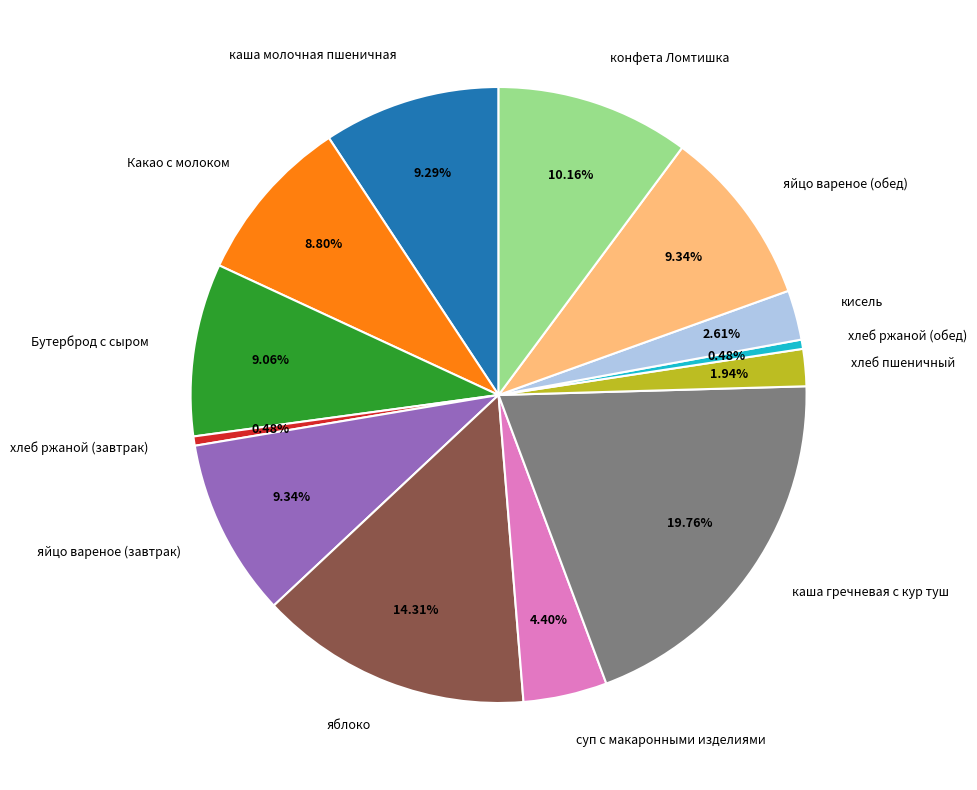

To the nearest percent, what is the difference between the largest and smallest slice percentages?

19%